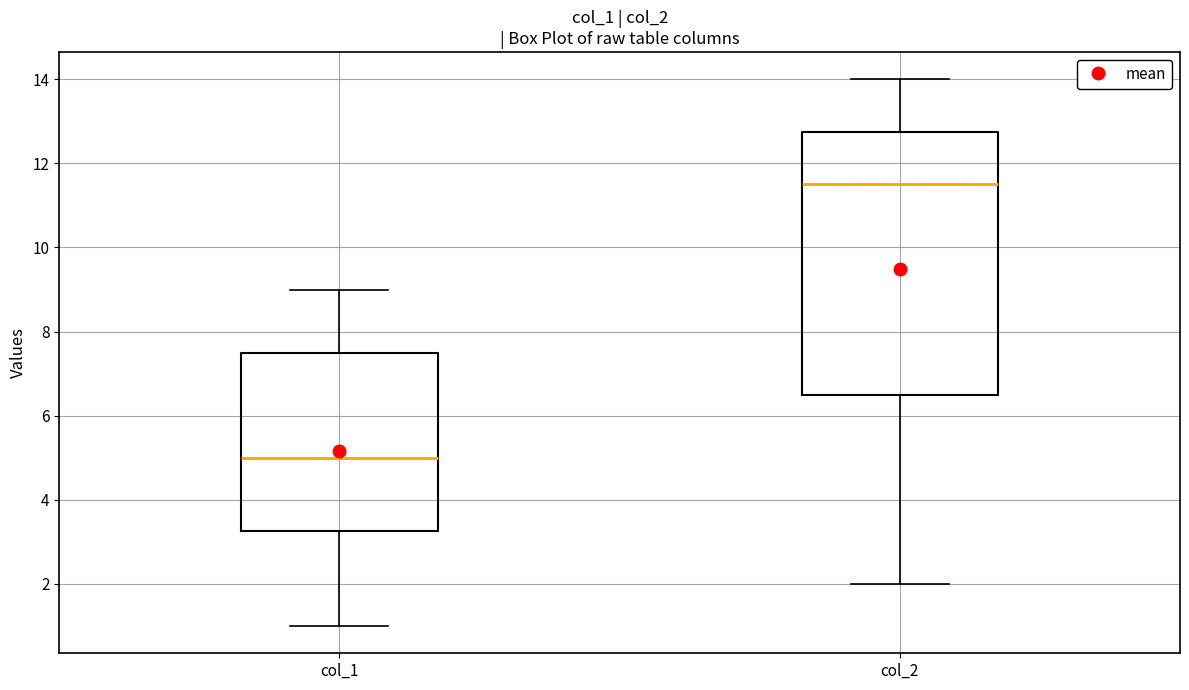

Where is the upper edge of the box for col_2 on the y-axis? The values are not printed on the chart, so give them approximately, as read against the axis.

12.8